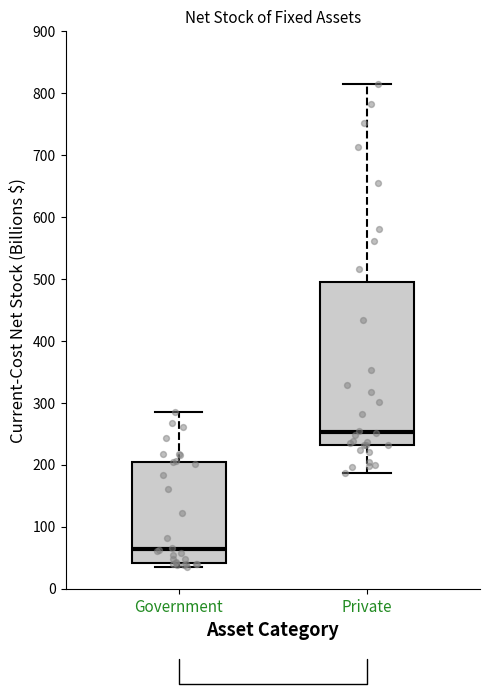

Which box is the tallest, from its lower edge to its upper edge?

Private